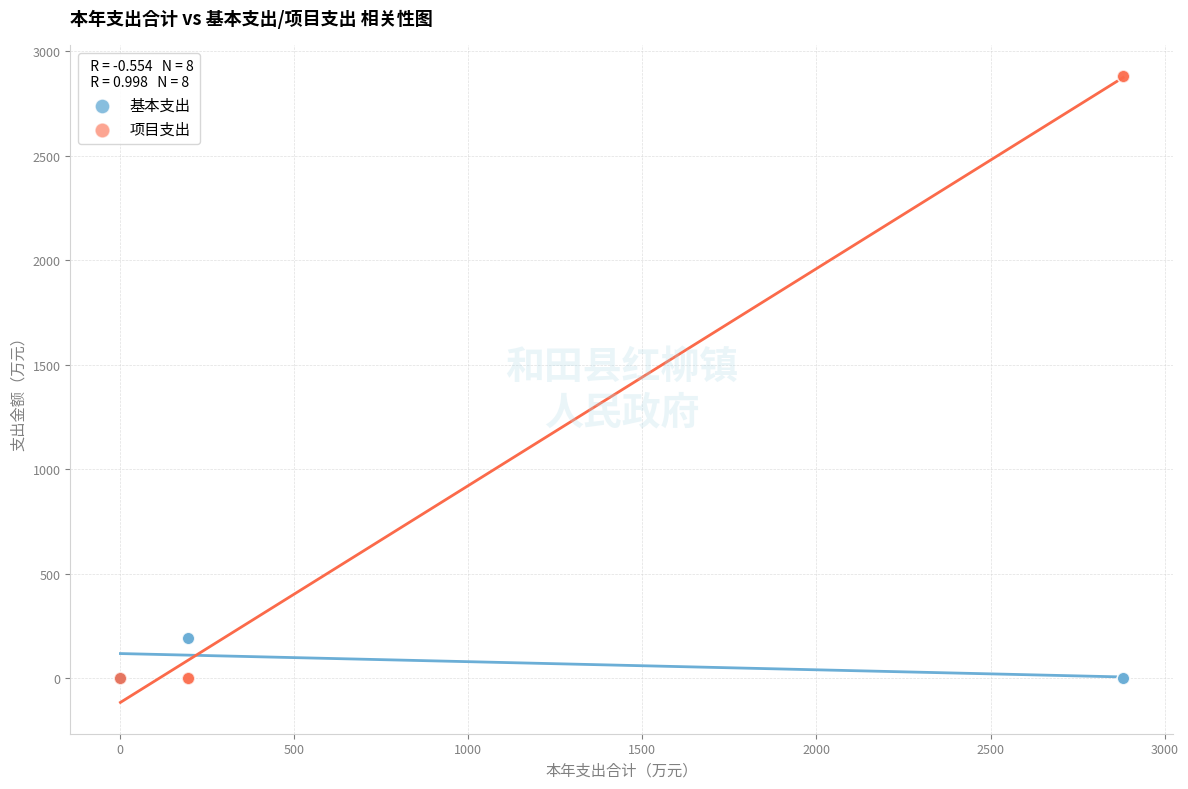

What are all the series names shown in the legend?

基本支出, 项目支出